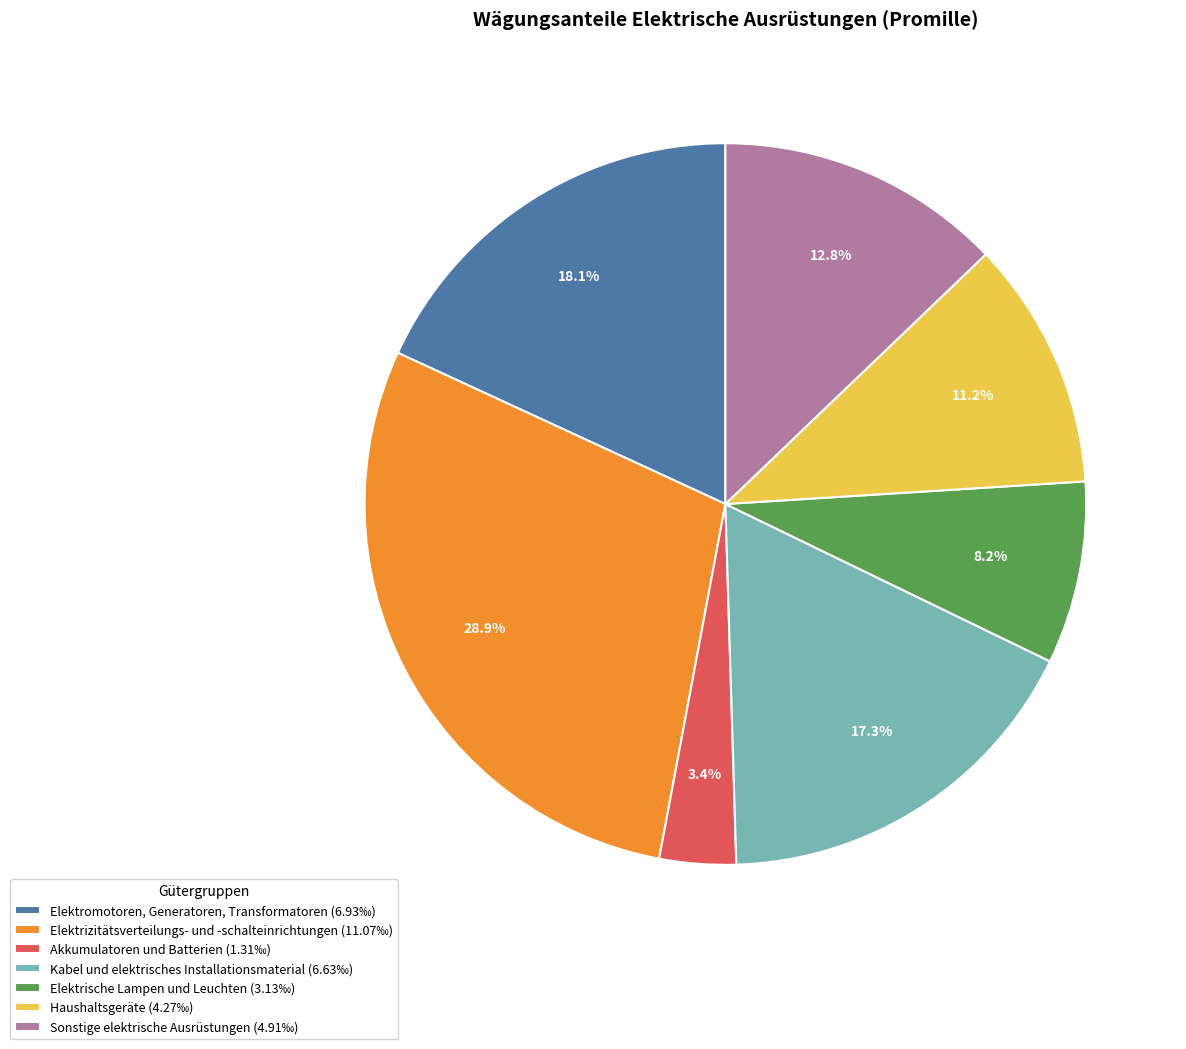

Count the number of slices in the pie.

7